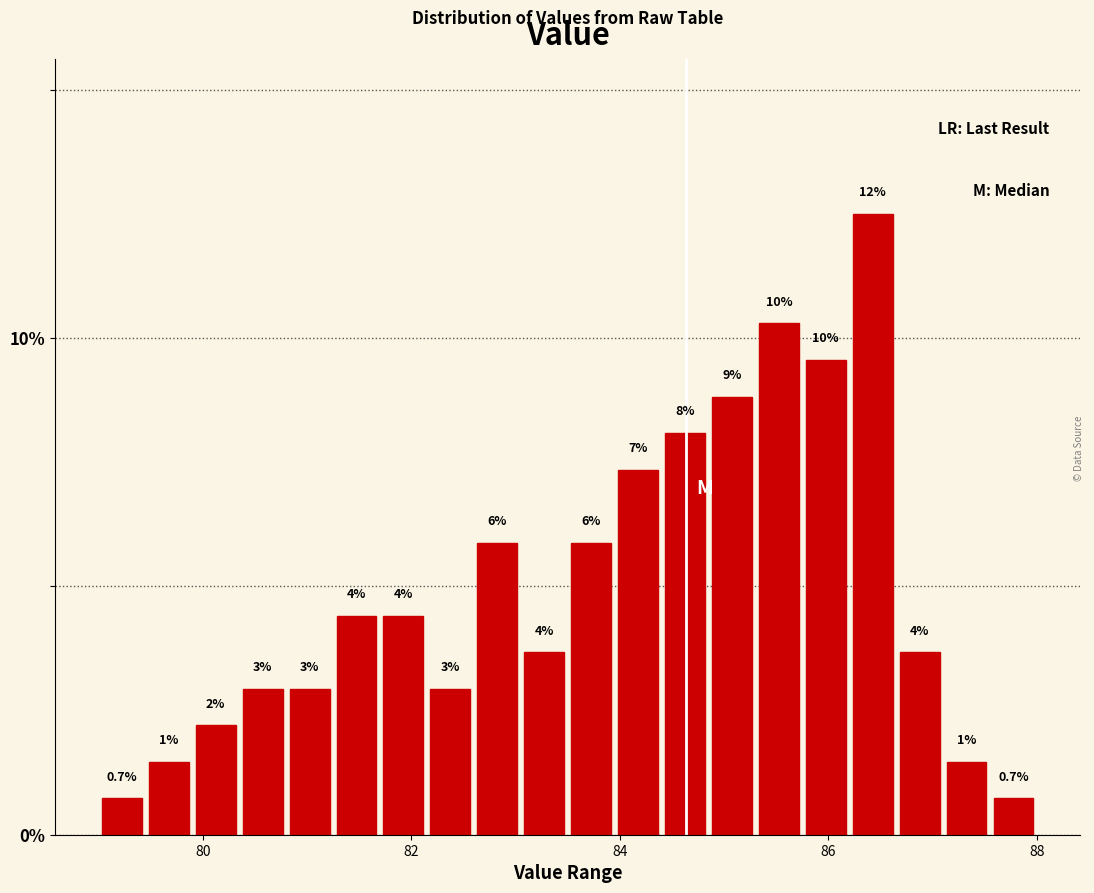

Read against the x-axis, roughly where is the centre of the tallest bar?

86.4